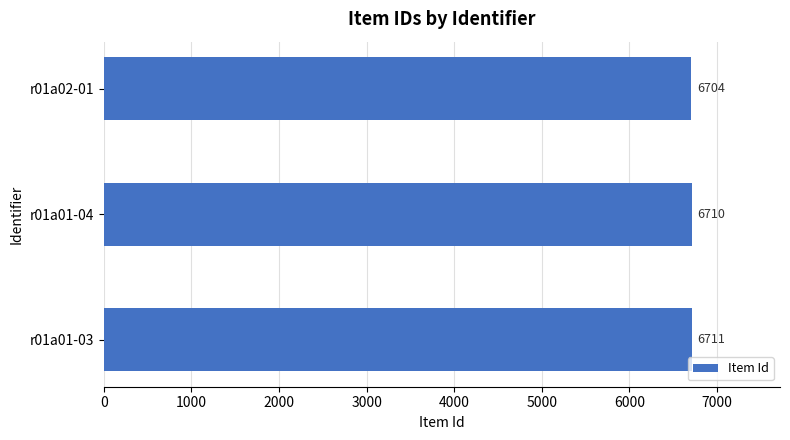

What is the ratio of the value at r01a02-01 to the value at r01a01-03?

1.0